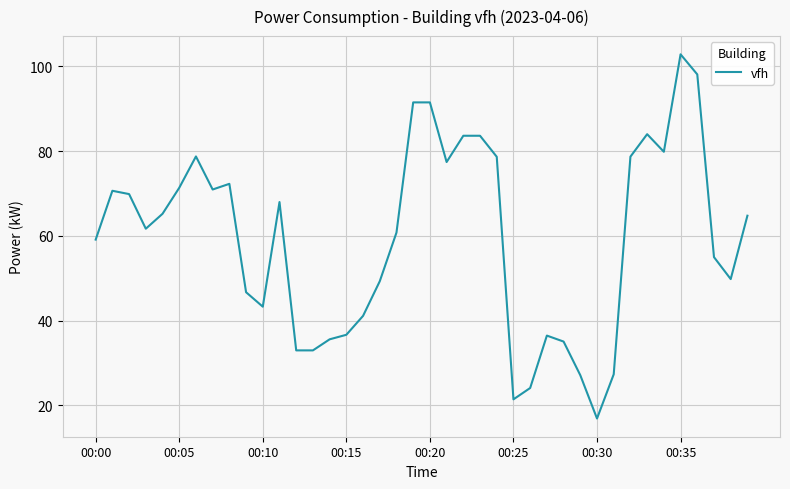

What is the difference between the maximum and minimum values?

85.9